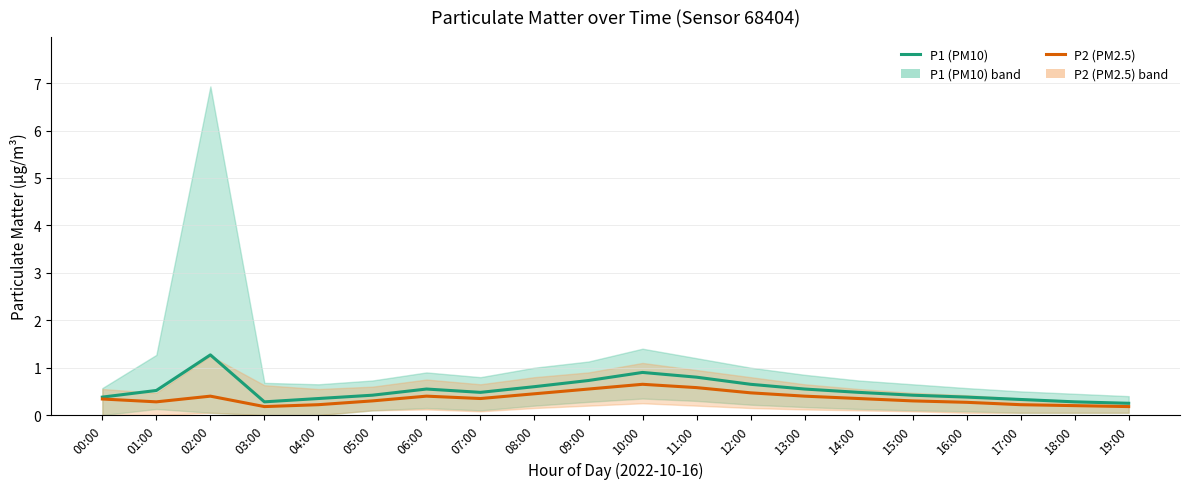

Reading right to left, list all the values displayed in this chart.

P1 (PM10): 0.2	0.3	0.3	0.4	0.4	0.5	0.6	0.7	0.8	0.9	0.7	0.6	0.5	0.6	0.4	0.3	0.3	1.3	0.5	0.4
P2 (PM2.5): 0.2	0.2	0.2	0.3	0.3	0.3	0.4	0.5	0.6	0.7	0.6	0.5	0.3	0.4	0.3	0.2	0.2	0.4	0.3	0.3